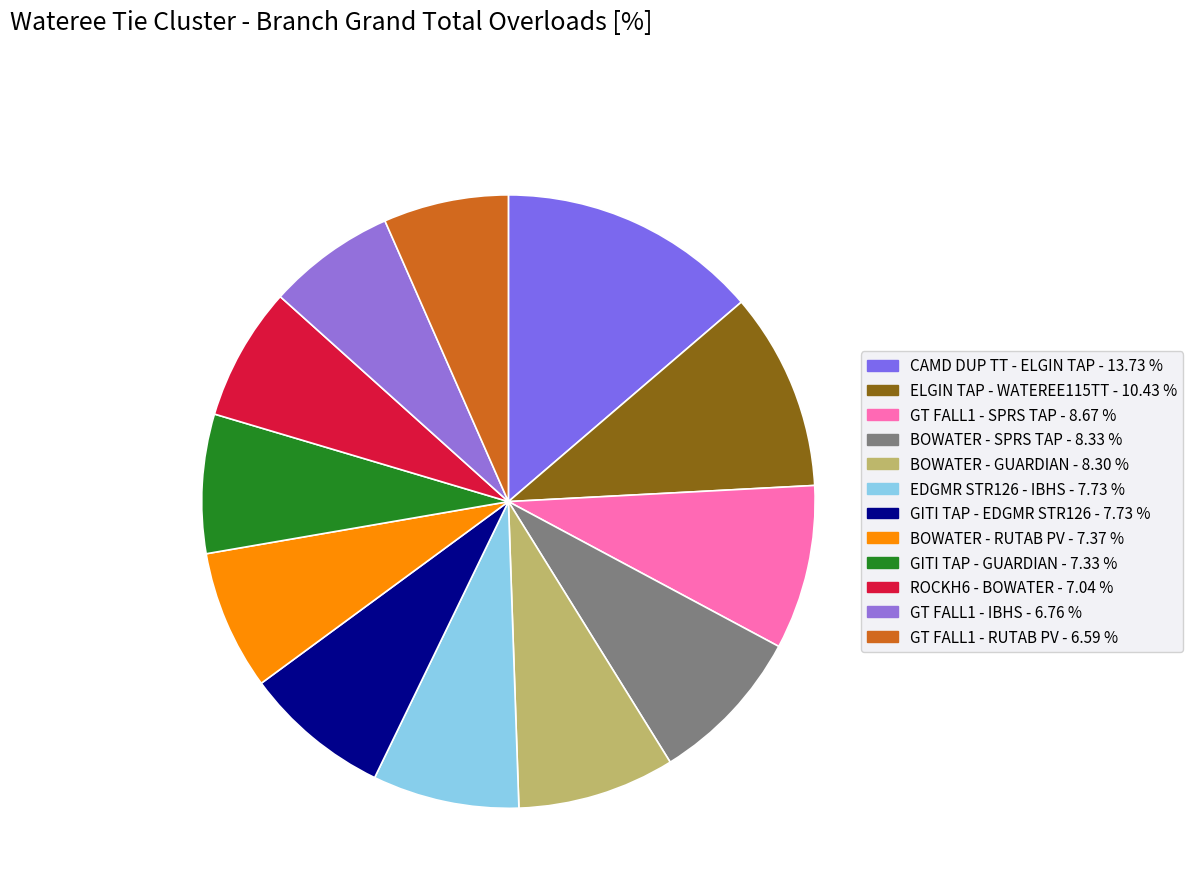

How many slices are in this pie chart?

12